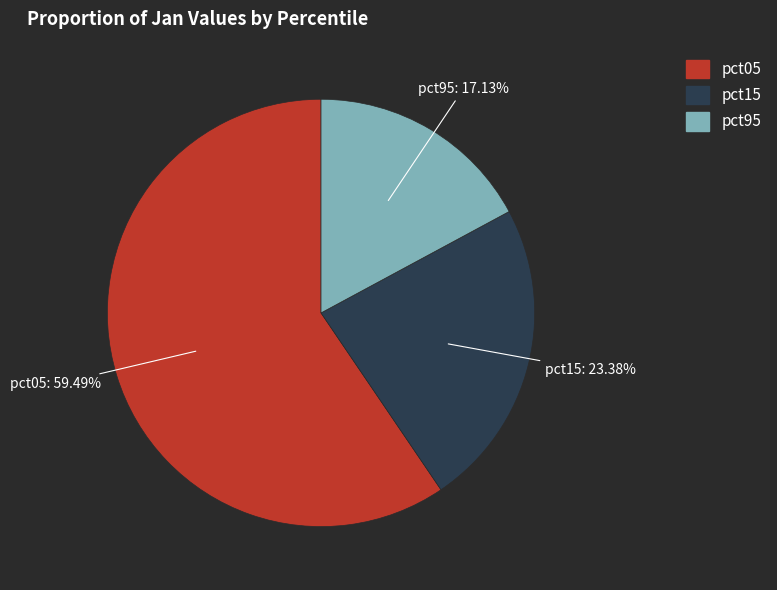

Is there any slice that represents more than half of the pie?

Yes